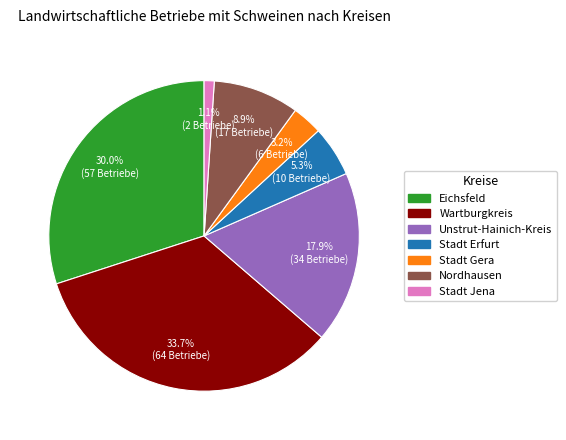

Between Stadt Jena and Wartburgkreis, which is larger?

Wartburgkreis